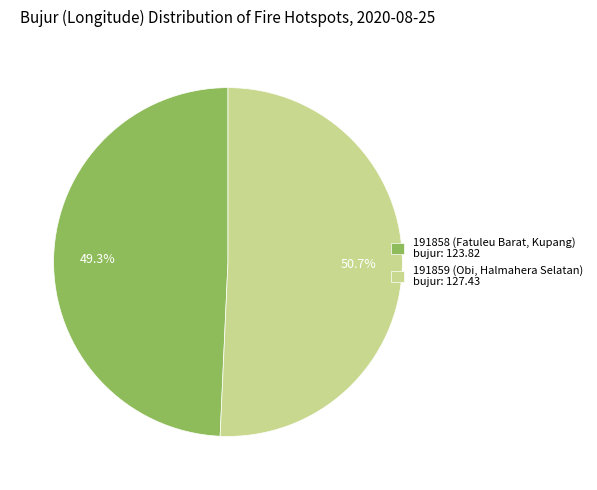

Which category has the biggest portion of the pie?

191859